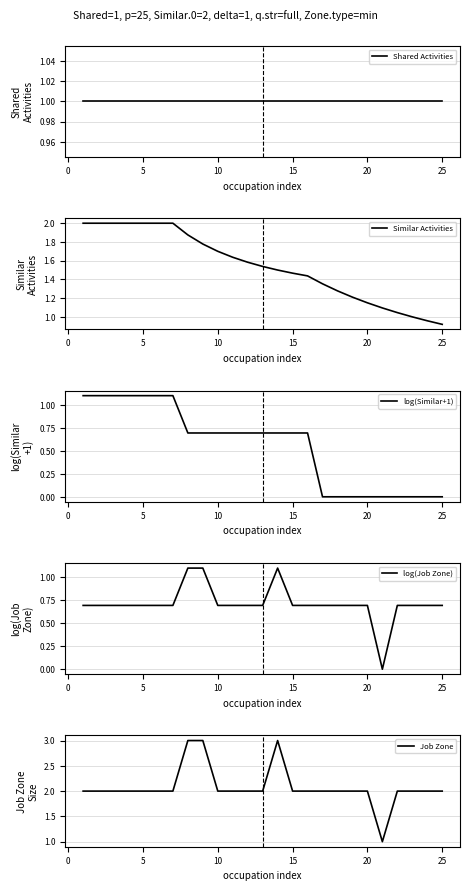

Is it true that Similar Activities equals 0.6 at 20?

False